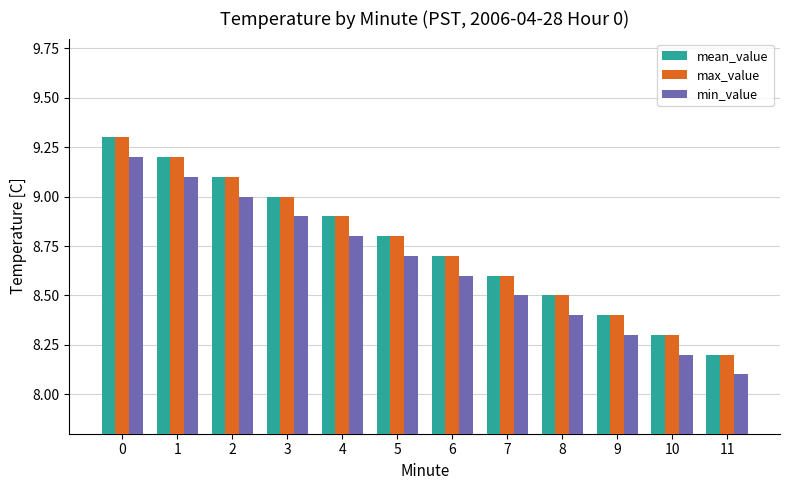

How many series are shown in this chart?

3